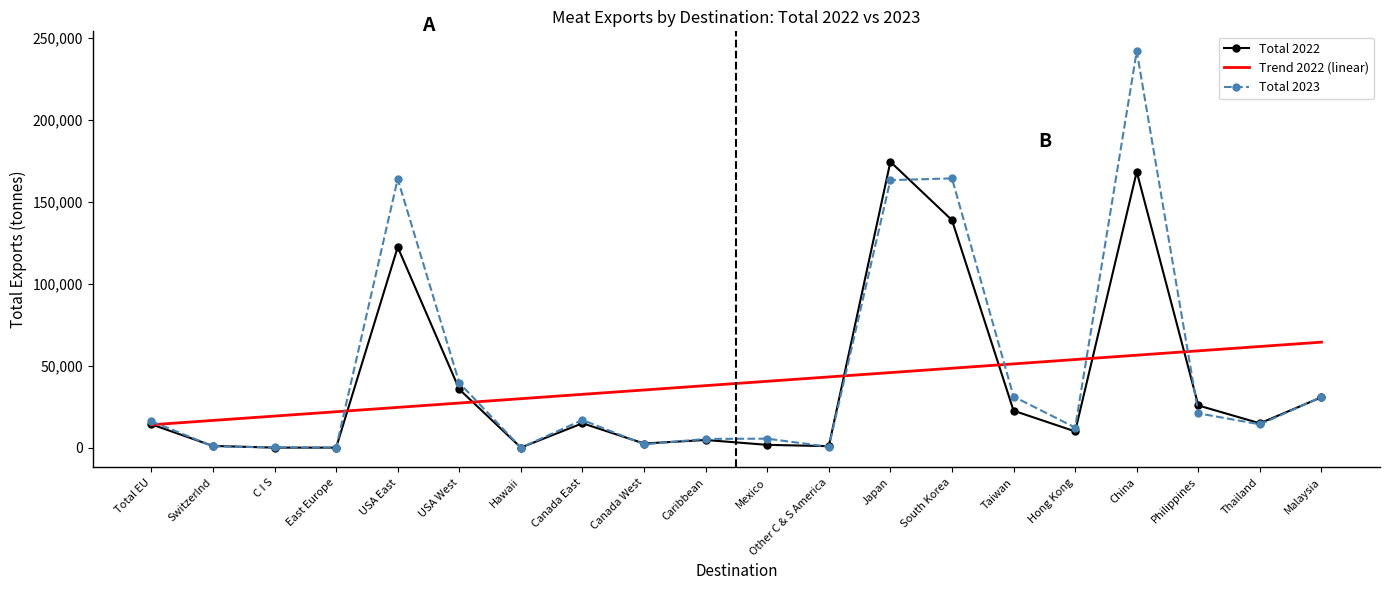

Which series has the largest range (max minus min)?

Total 2023